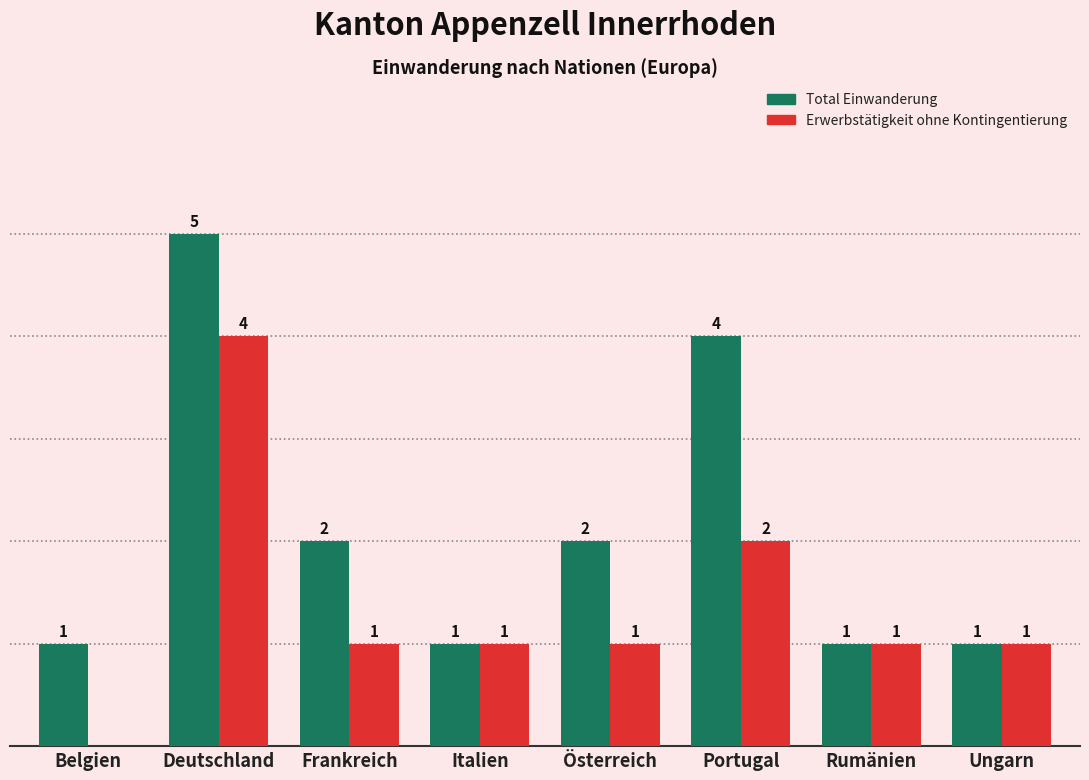

Between Deutschland and Rumänien, which series saw the biggest shift?

Total Einwanderung